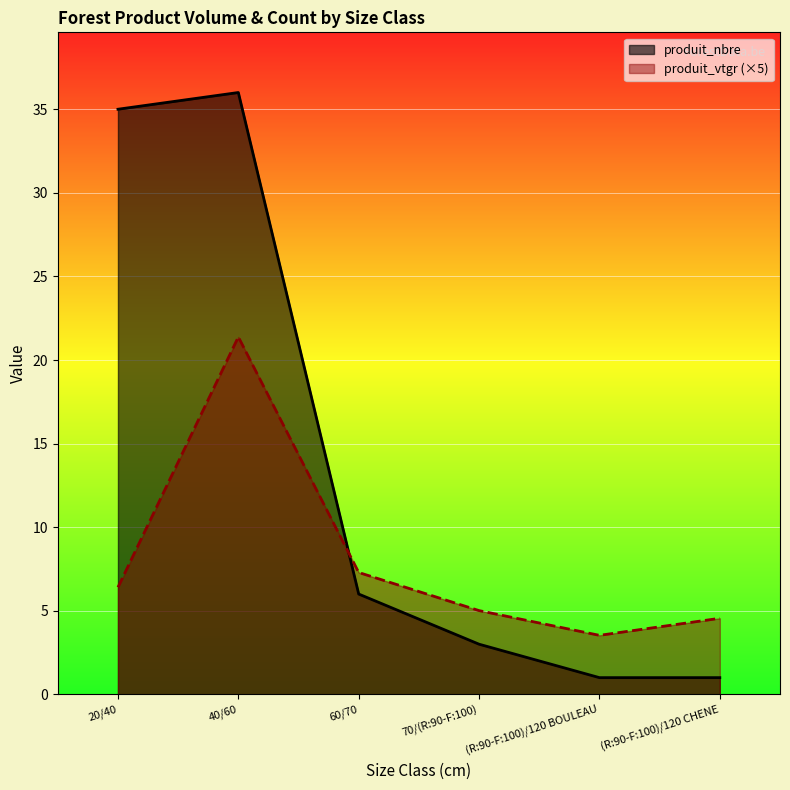

How many intersections are there between produit_vtgr and produit_nbre?

1